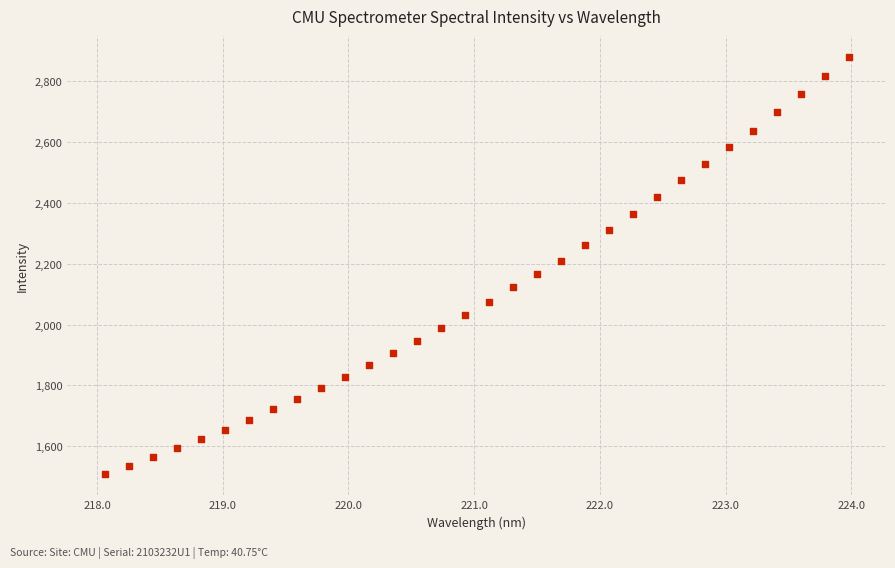

What is the range of X values (max minus min)?

5.9